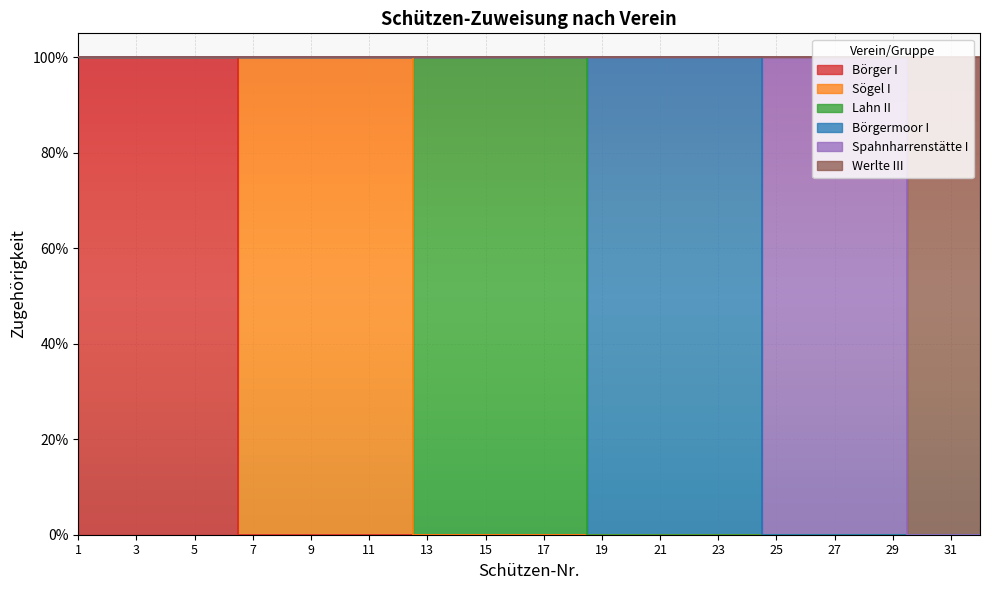

How many lines are shown in the chart?

6